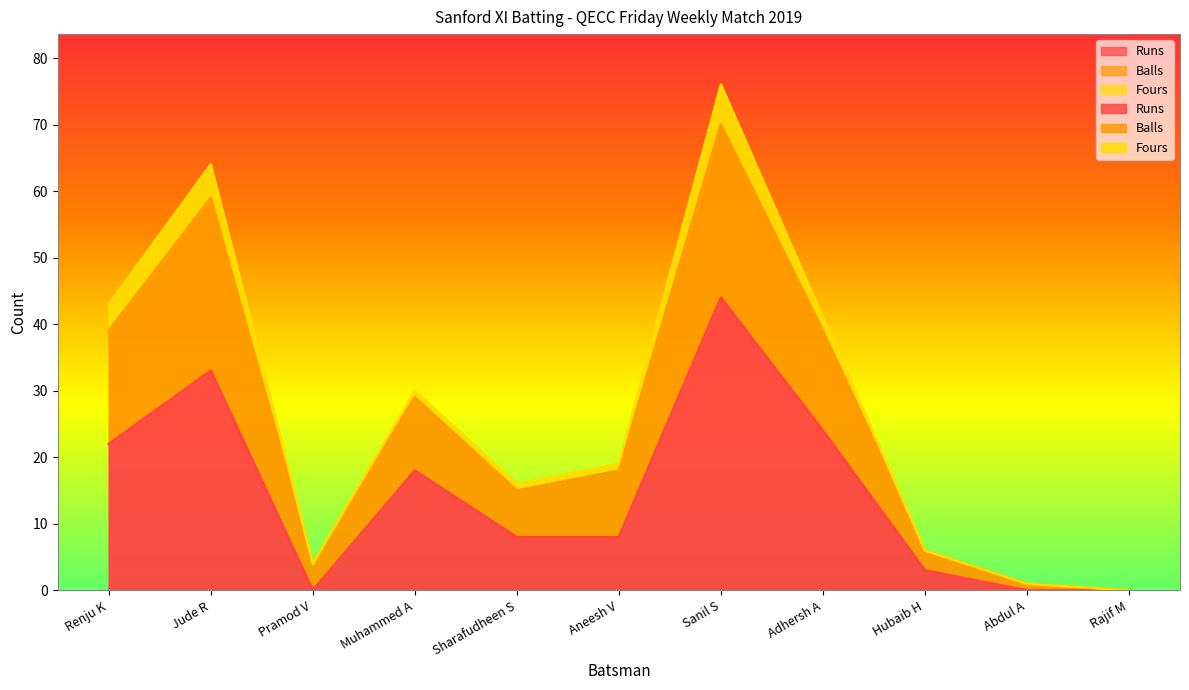

Which series changed the most between Sharafudheen S and Sanil S?

Balls